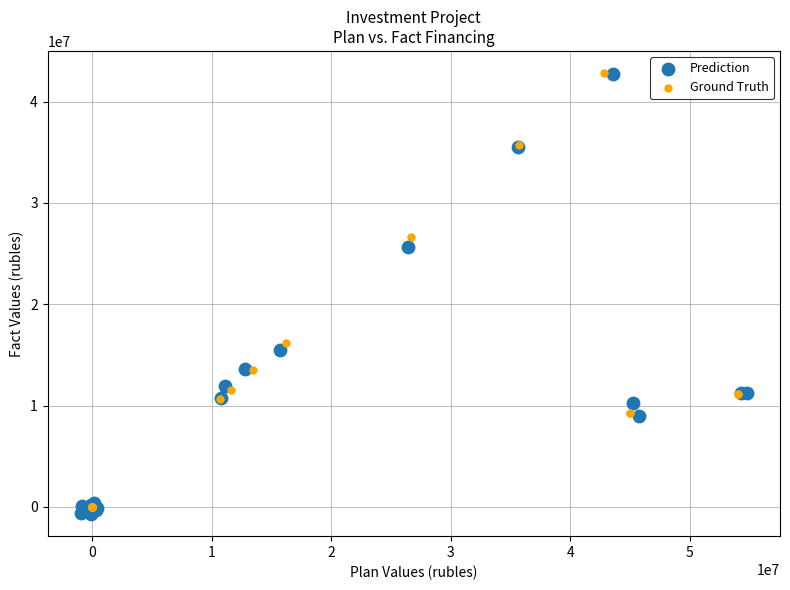

Which series has the widest spread of Y values?

Prediction